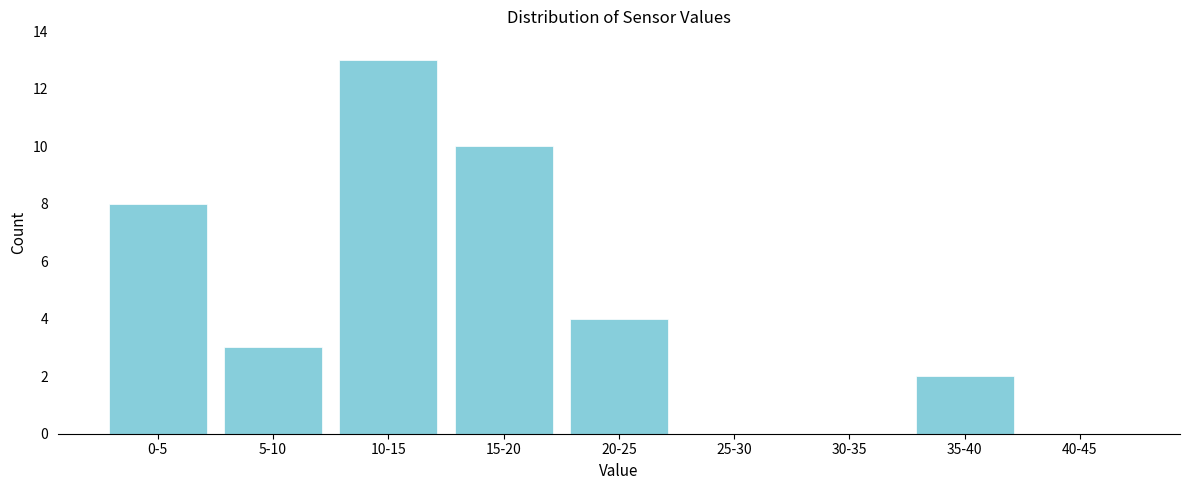

Reading left to right, extract all data points from this chart.

0-5=8	5-10=3	10-15=13	15-20=10	20-25=4	25-30=0	30-35=0	35-40=2	40-45=0